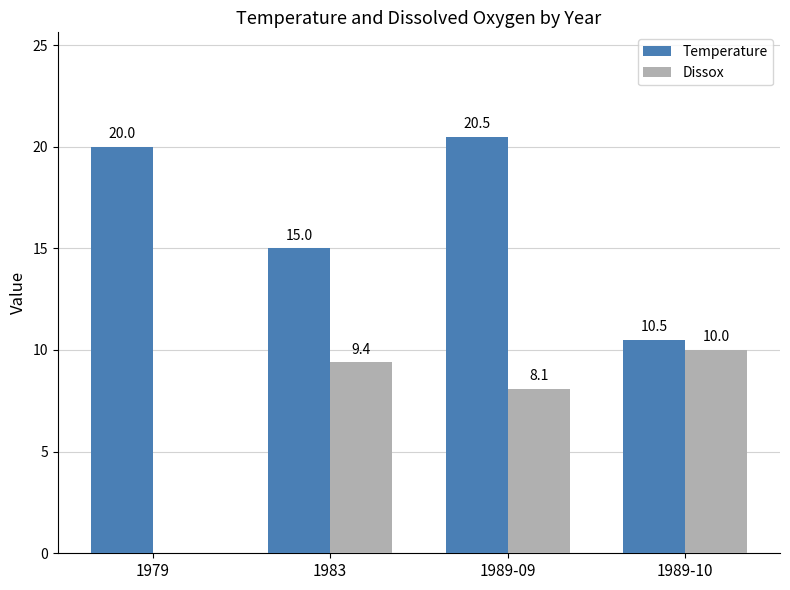

Is the value of Dissox at 1979 greater than the value of Temperature at 1989-10?

No